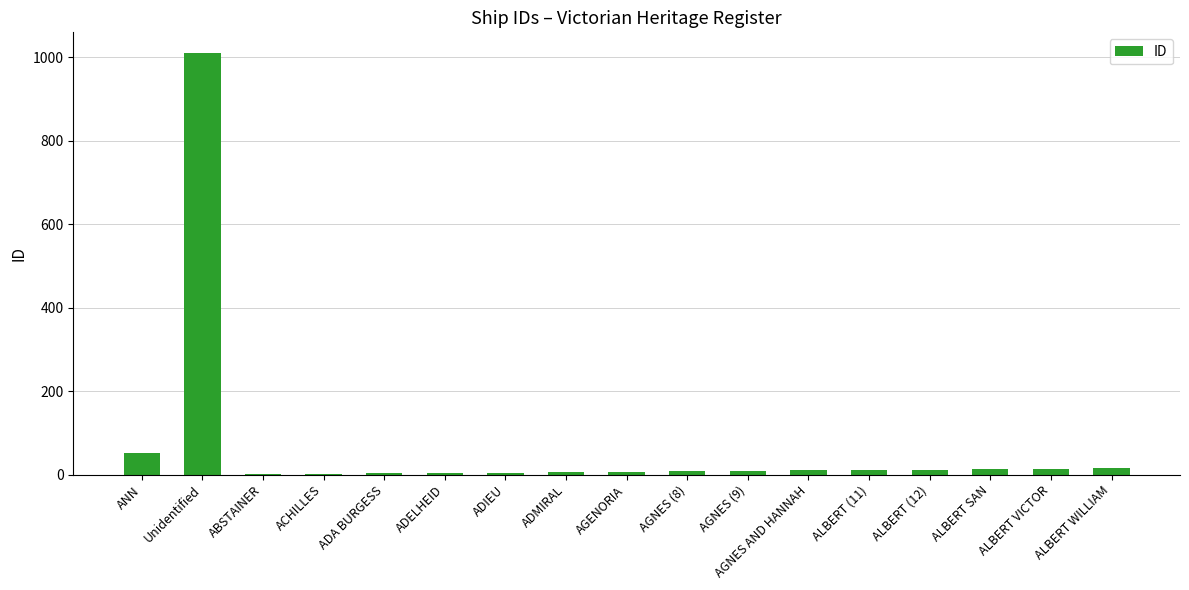

What is the maximum value shown in the chart?

1009